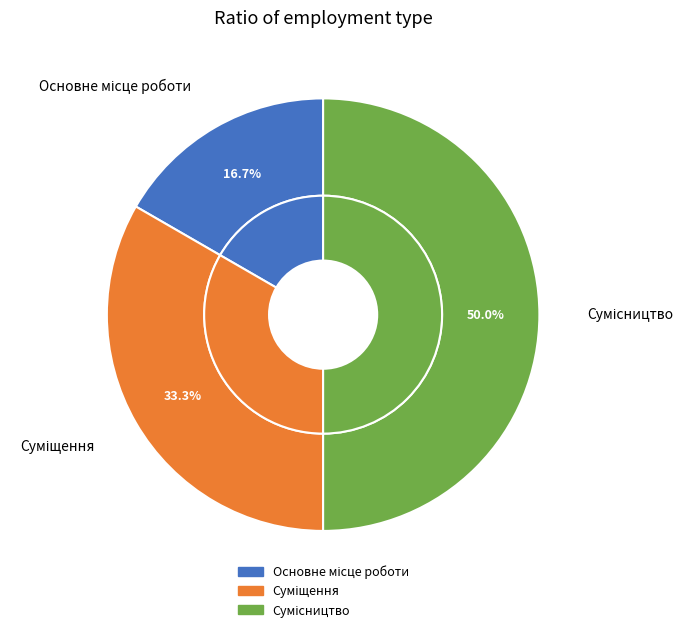

The Сумісництво slice represents 50% of the pie. True or false?

True